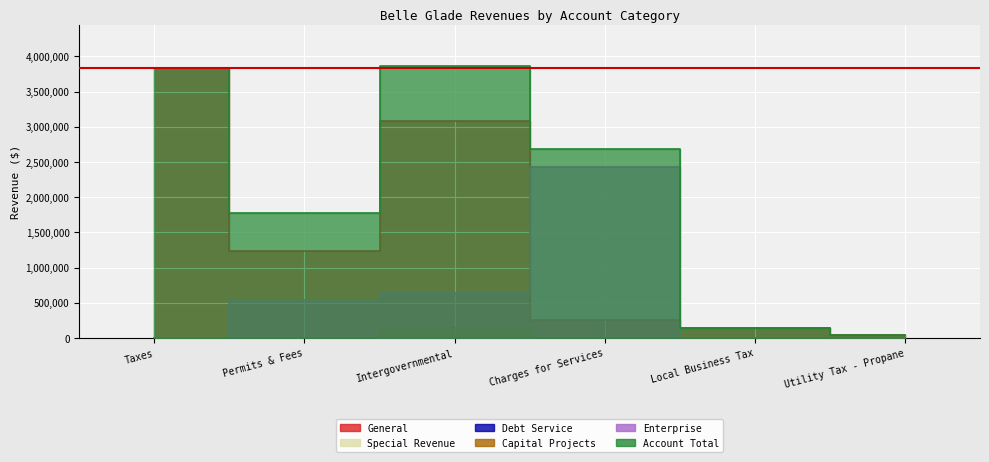

How many values in the Account Total series are below 2682723?

3